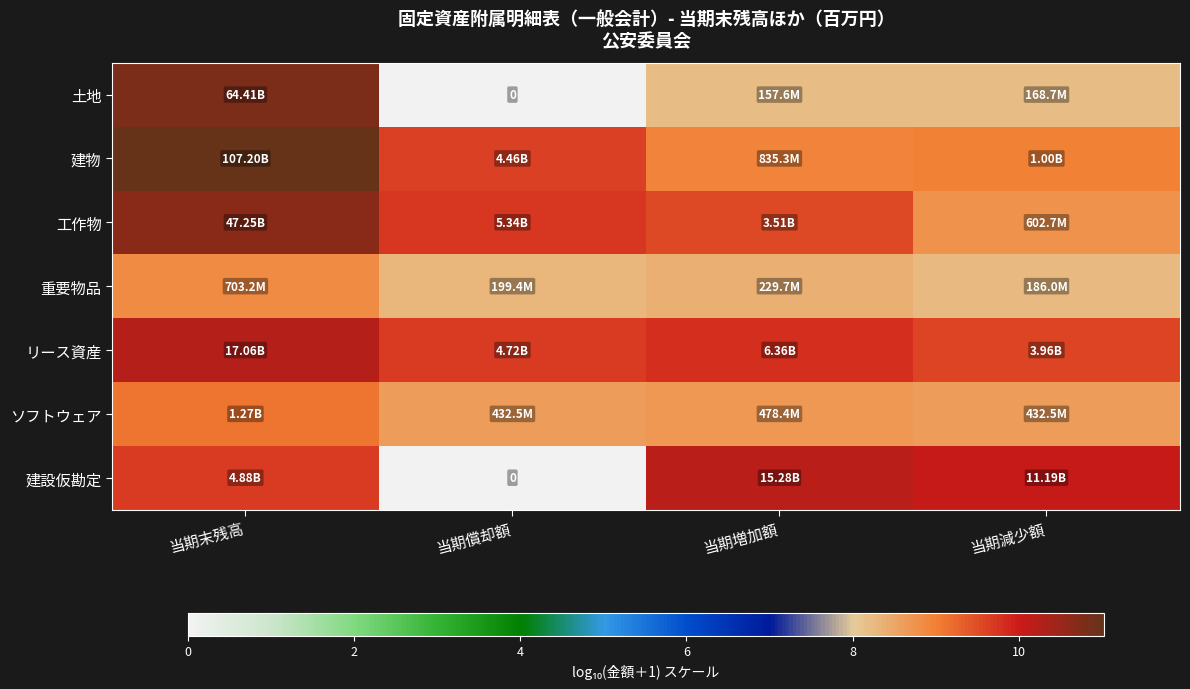

Is it true that ソフトウェア equals 13.1 at 当期減少額?

False